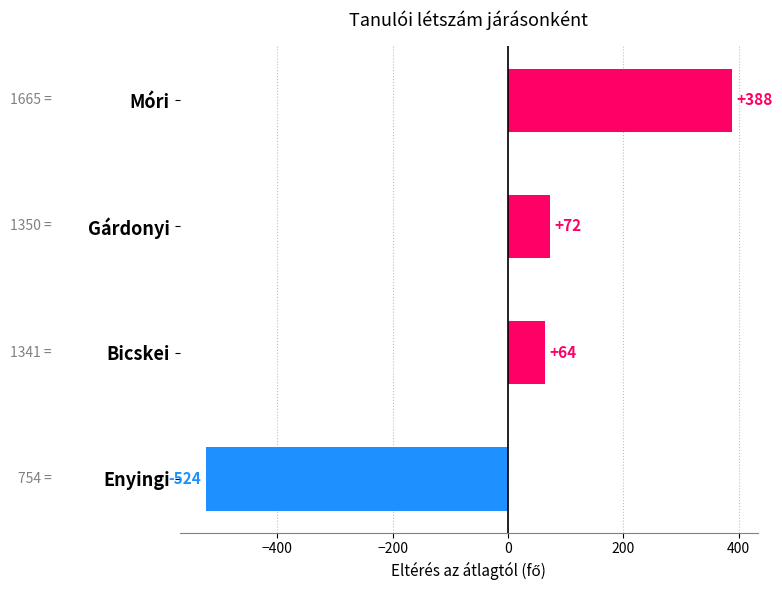

Is it true that the value at Enyingi is -523.5?

True